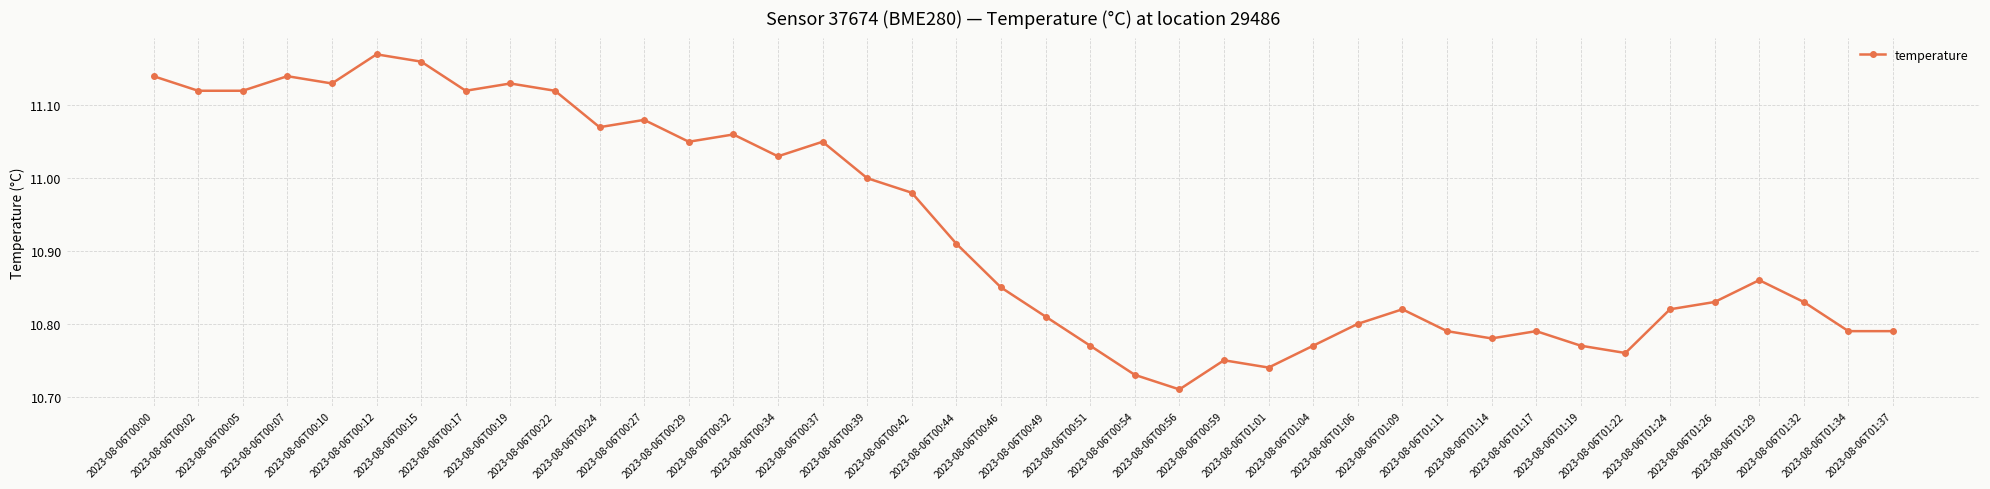

The value at 2023-08-06T01:19 is 6.8. True or false?

False